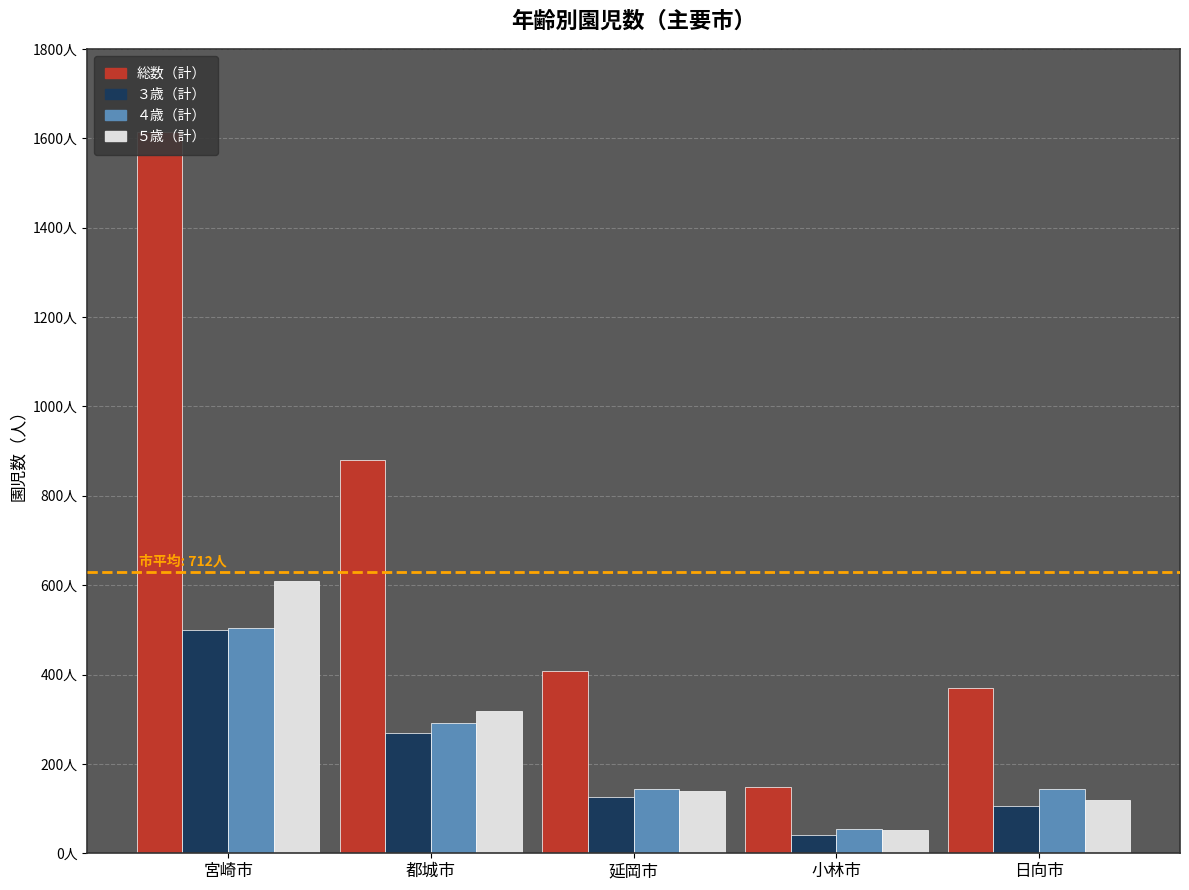

Between 都城市 and 宮崎市, which is larger?

宮崎市